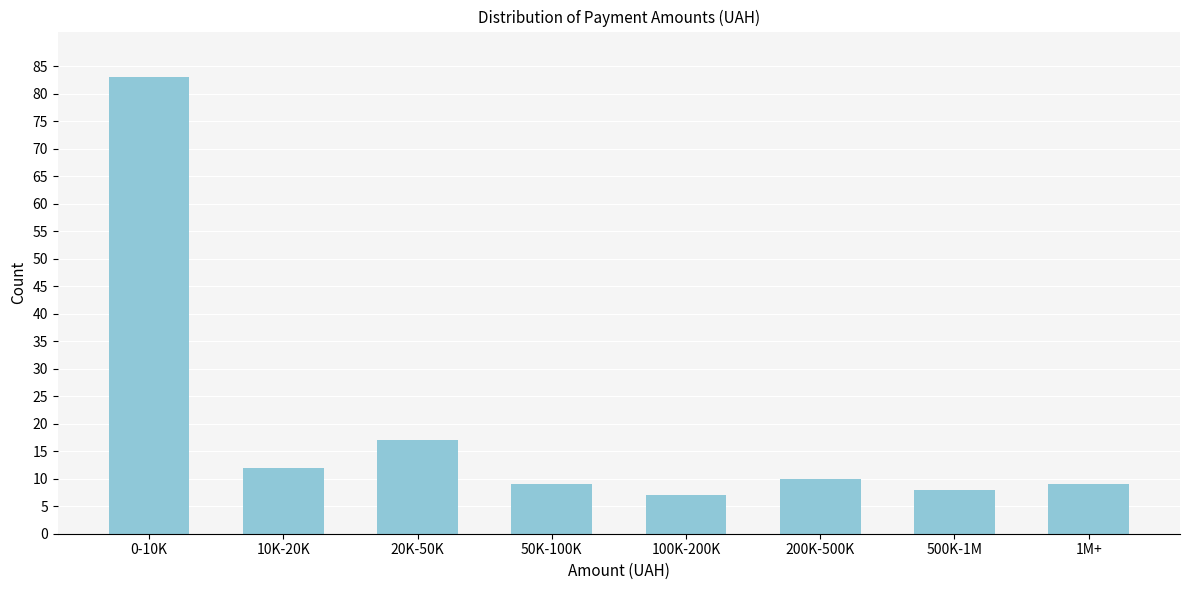

Reading left to right, what are all the values shown in this chart?

83	12	17	9	7	10	8	9